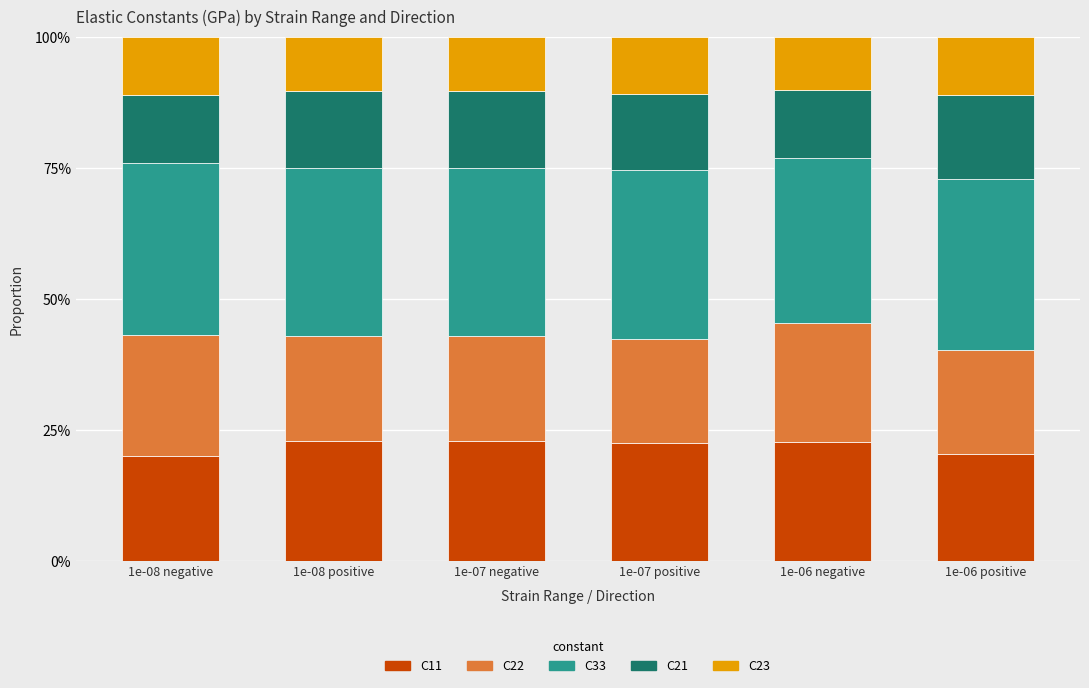

What are all the series names shown in the legend?

C11, C22, C33, C21, C23